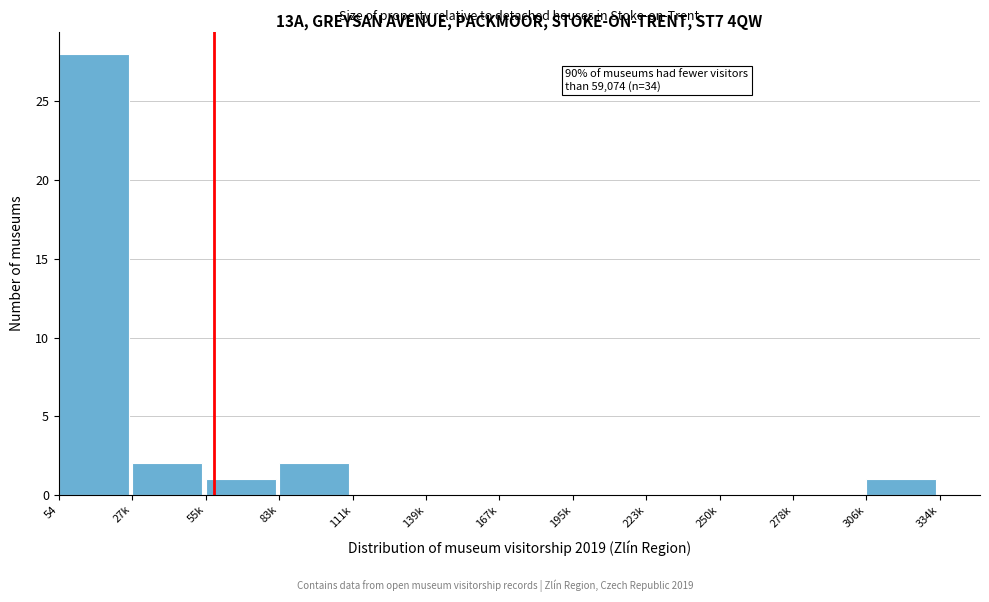

Reading left to right, transcribe all the data shown in this chart.

54=28	27k=2	55k=1	83k=2	111k=0	139k=0	167k=0	195k=0	223k=0	250k=0	278k=0	306k=1